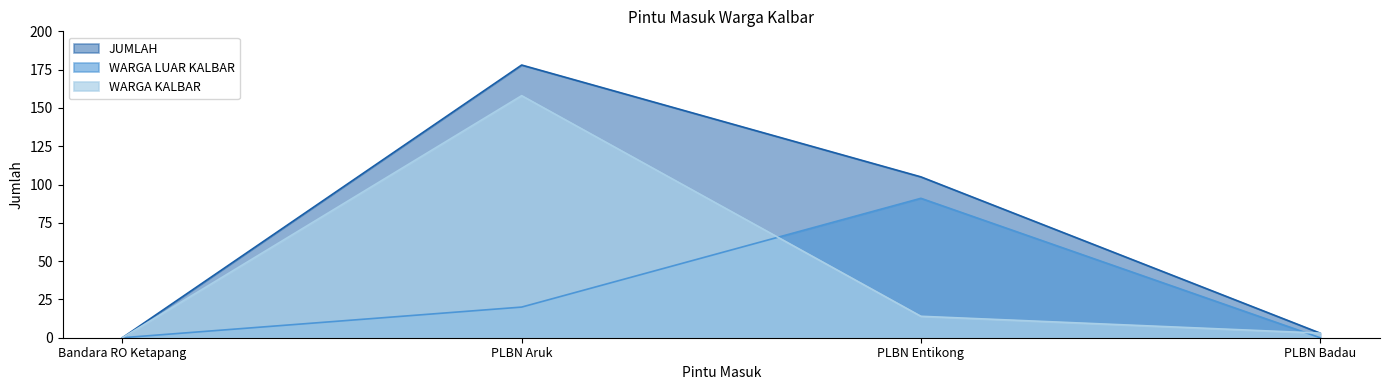

Does the chart display data point markers on the line(s)?

No